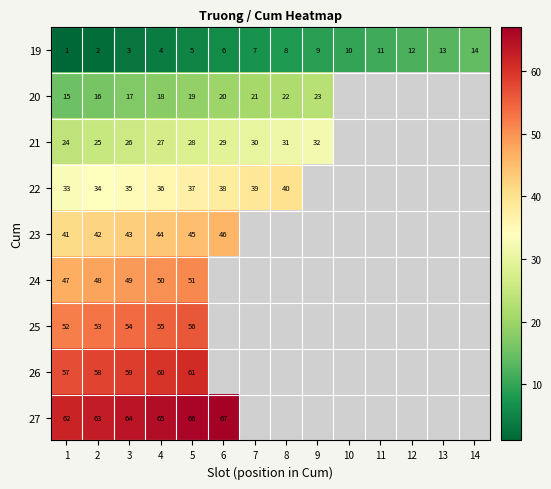

At 5, list the series in order from largest to smallest.

27, 26, 25, 24, 23, 22, 21, 20, 19